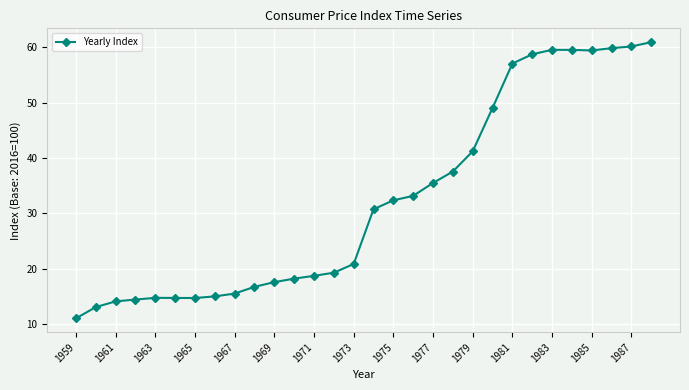

What is the average value?

32.5